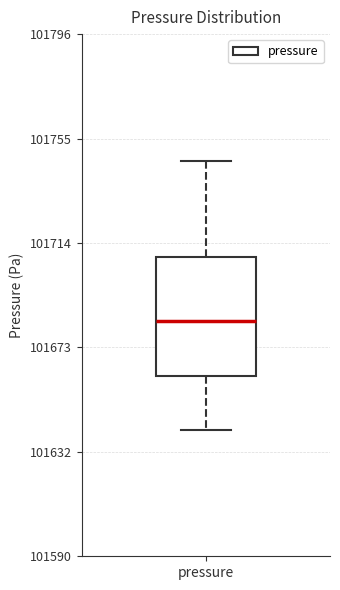

Read this box plot against the y-axis: the position of the median line, the range covered by the box, and the ends of both whiskers. The values are not printed on the chart, so give them approximately, as read against the axis.

median 101685, box 101660 to 101710, whiskers 101640 to 101745